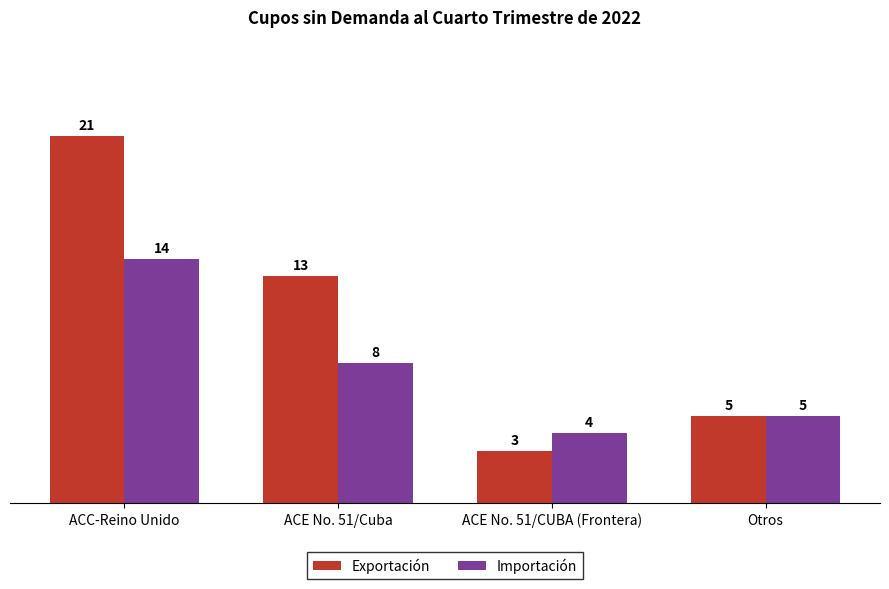

At which label does Importación reach its peak?

ACC-Reino Unido